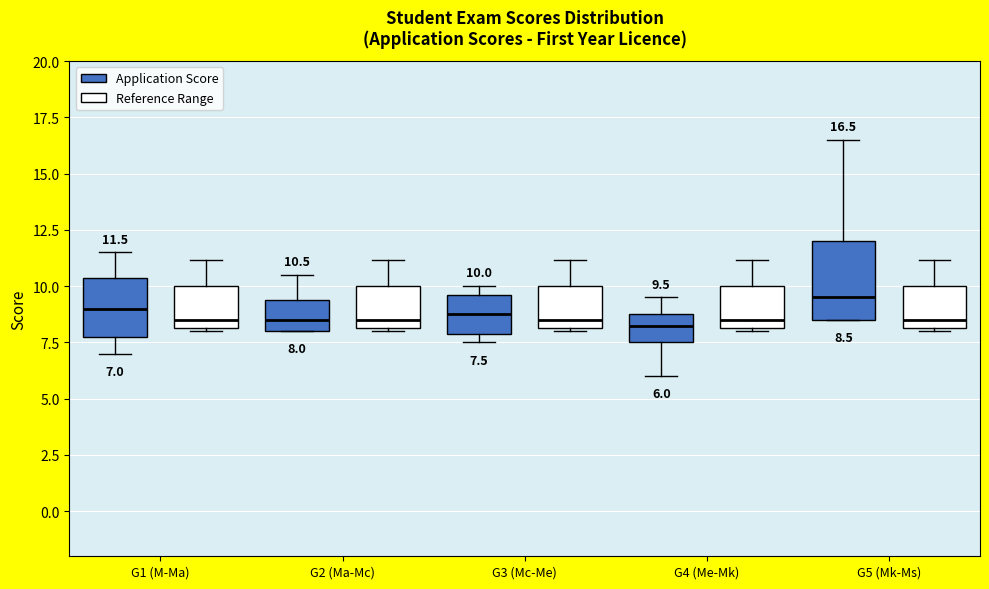

Which box has the highest median line?

G5 (Mk-Ms) (Application Score)